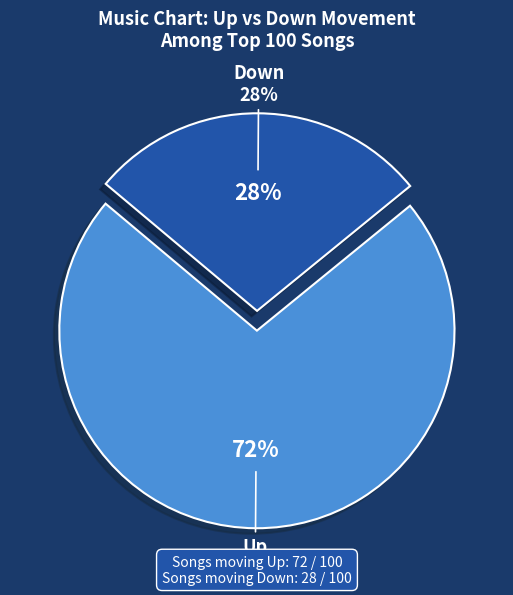

How much of the chart is everything except Down?

72.0%